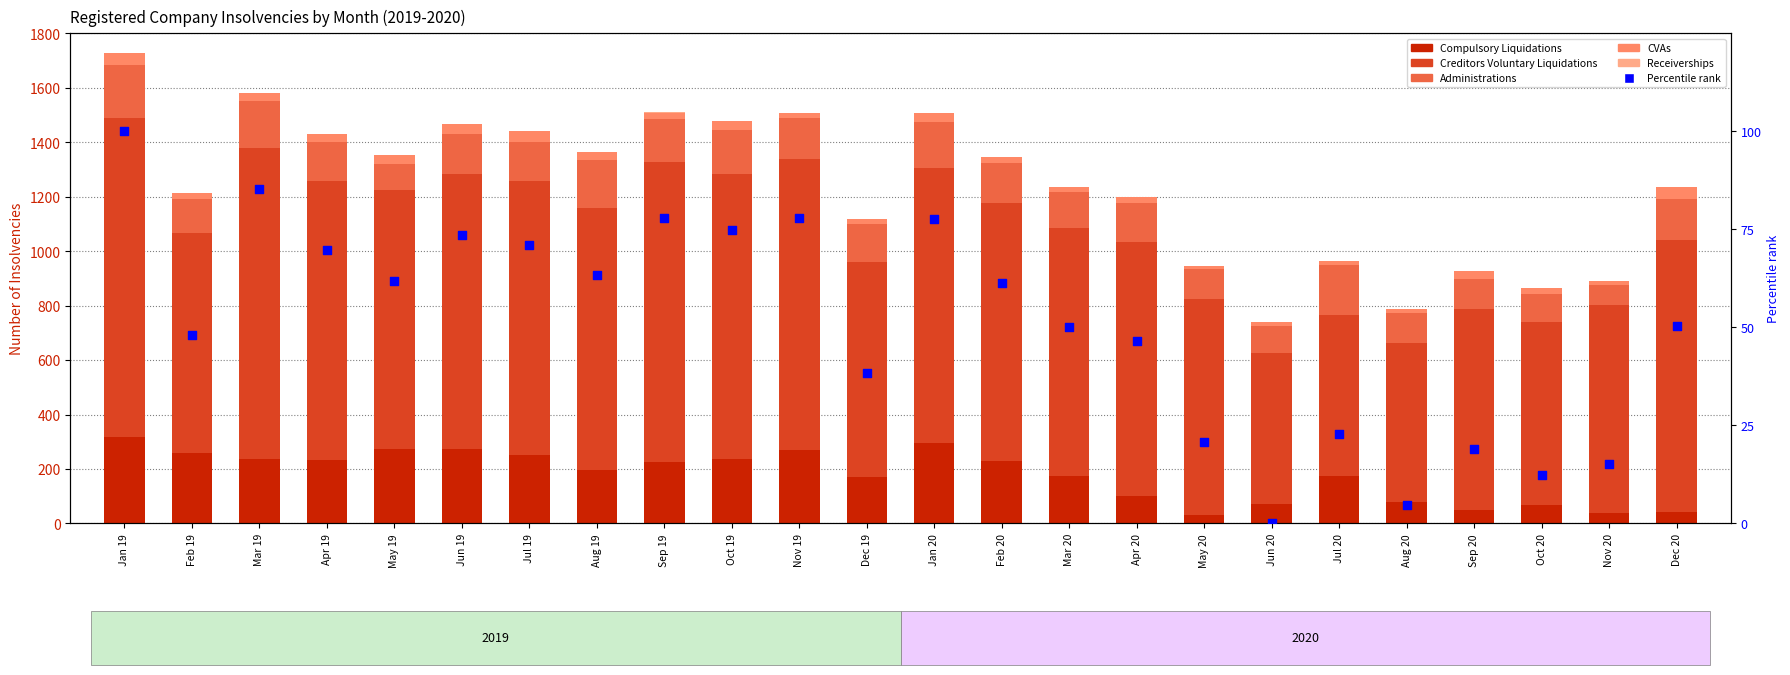

Which series has the largest total across all categories?

Creditors Voluntary Liquidations